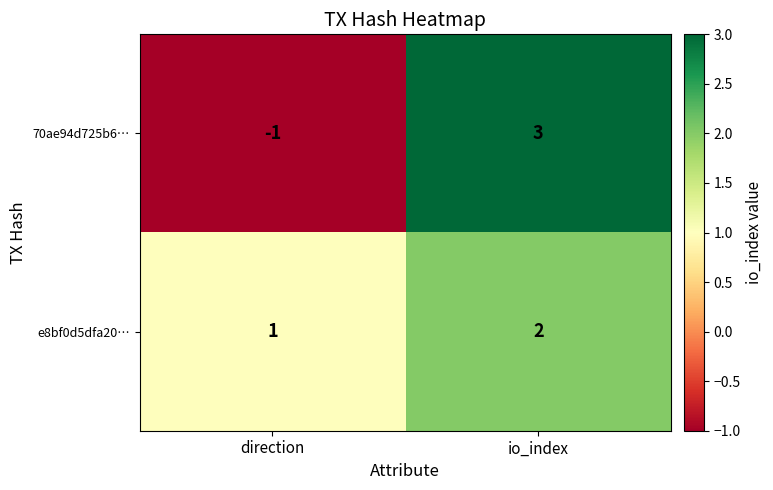

Rank the series by their average value, from highest to lowest.

e8bf0d5dfa20…, 70ae94d725b6…